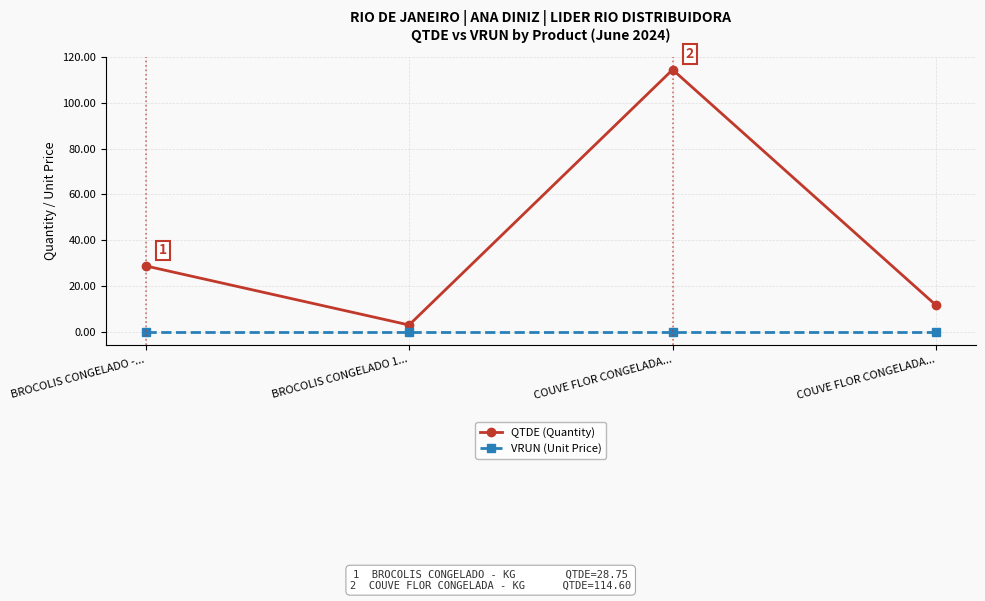

How many lines are shown in the chart?

2